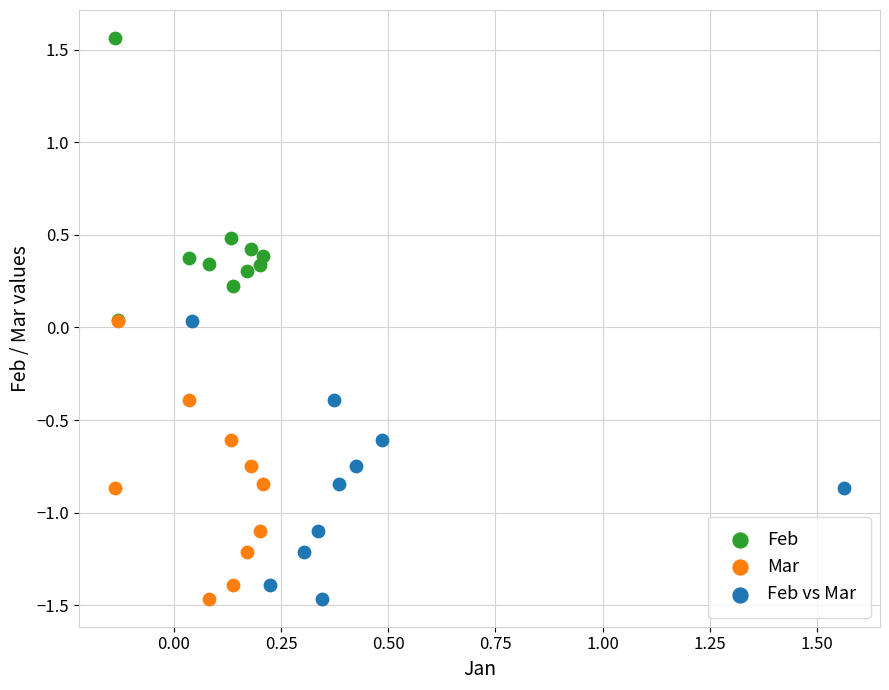

What are all the series names shown in the legend?

Feb, Mar, Feb vs Mar